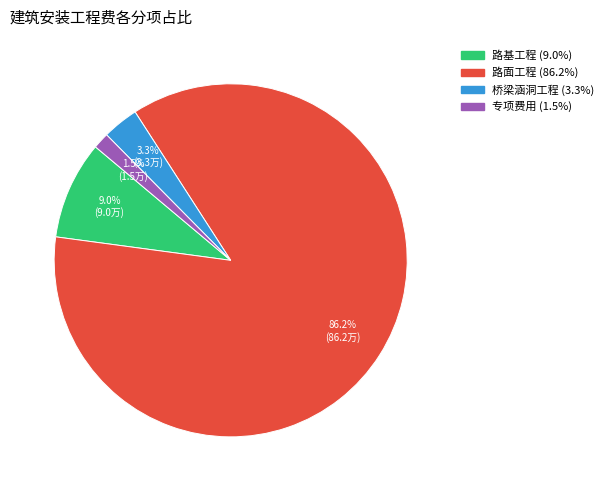

Which has a higher value, 专项费用 or 路基工程?

路基工程